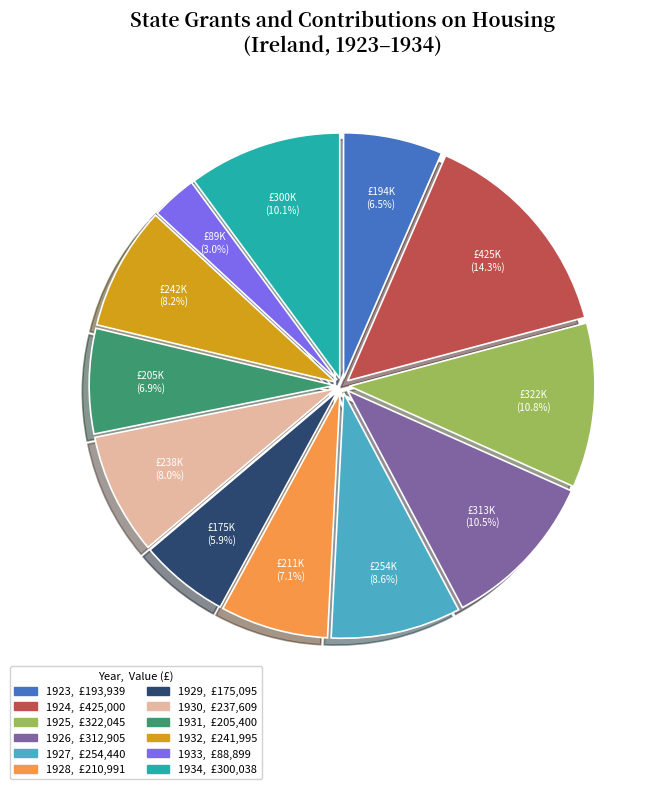

What is the smallest slice in the pie chart?

1933